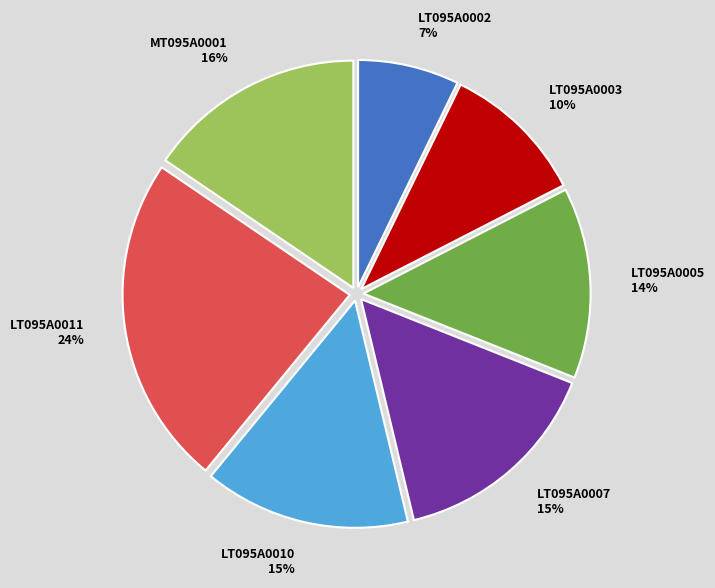

What is the ratio of the value at LT095A0010 to the value at LT095A0007?

1.0